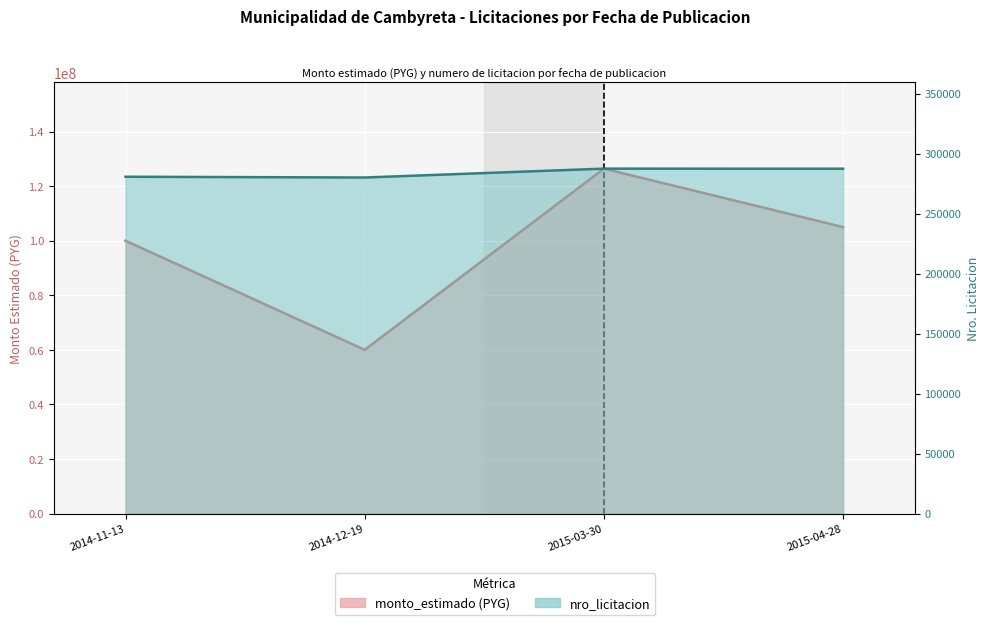

Reading left to right, what are all the values shown in this chart?

monto_estimado: 100000000	60000000	126413942	105000000
nro_licitacion: 280652	280013	287402	287355